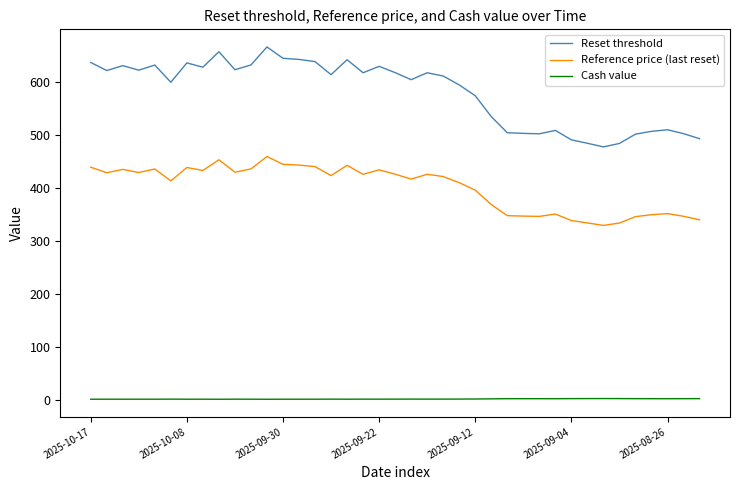

Rank the series by their maximum value, from highest to lowest.

Reset threshold, Reference price (last reset), Cash value